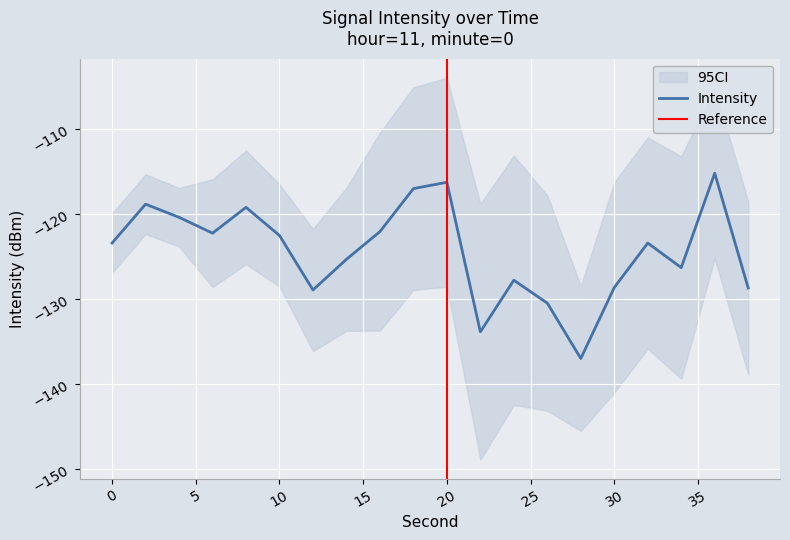

Is it true that Intensity equals -128.6 at 30?

True